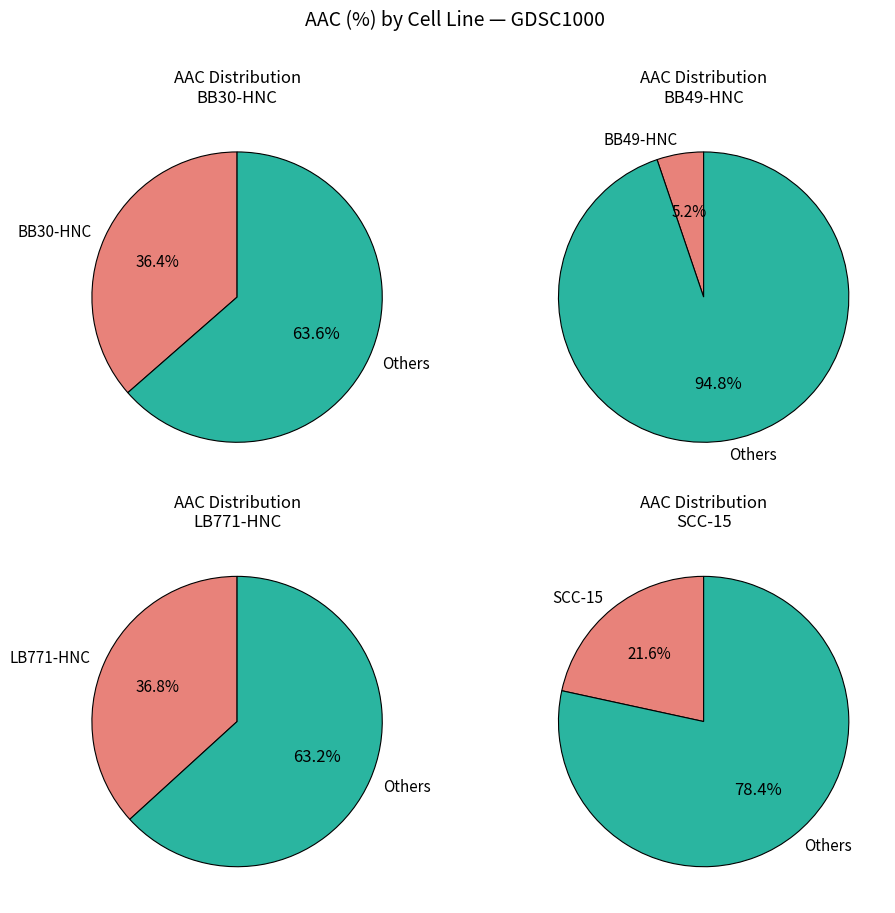

To the nearest percent, what is the difference between the largest and smallest slice percentages?

32%